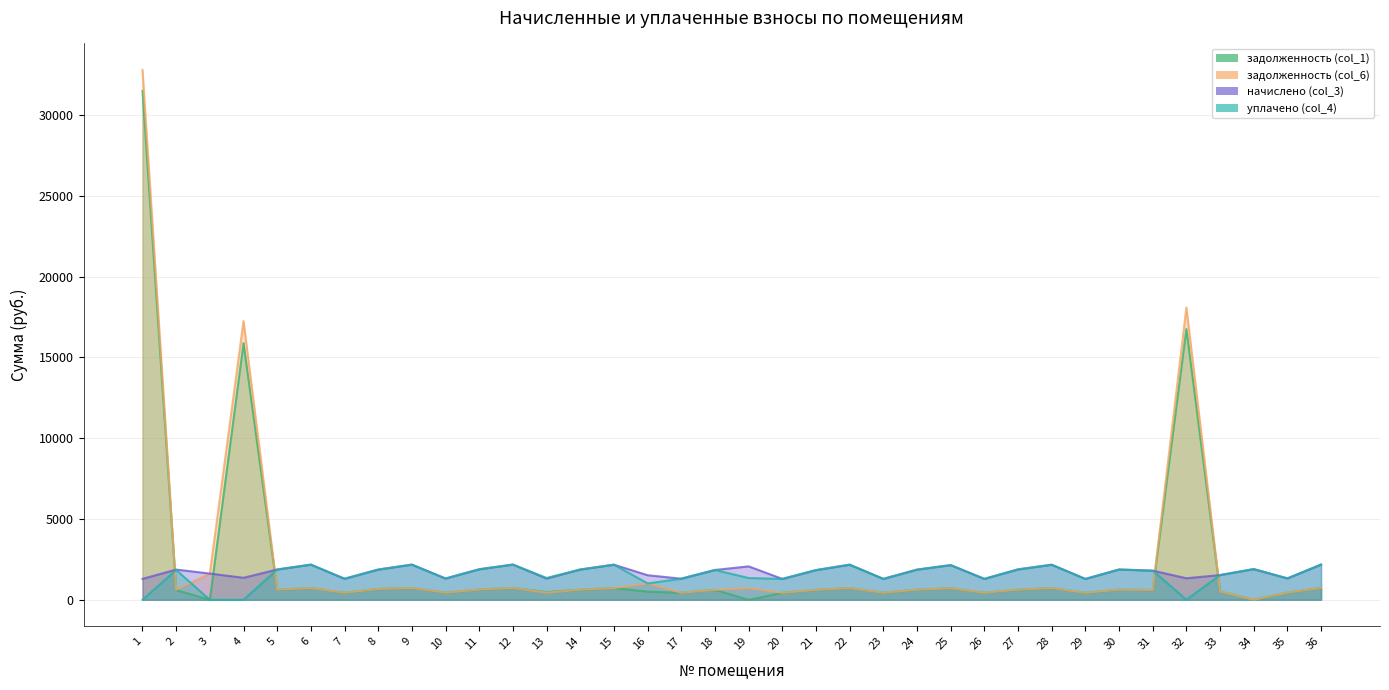

List the labels in order of уплачено (col_4) value, smallest first.

1, 3, 4, 32, 16, 20, 29, 23, 26, 7, 17, 10, 35, 19, 13, 33, 31, 21, 18, 2, 24, 8, 5, 14, 30, 27, 11, 34, 25, 28, 15, 22, 6, 9, 12, 36